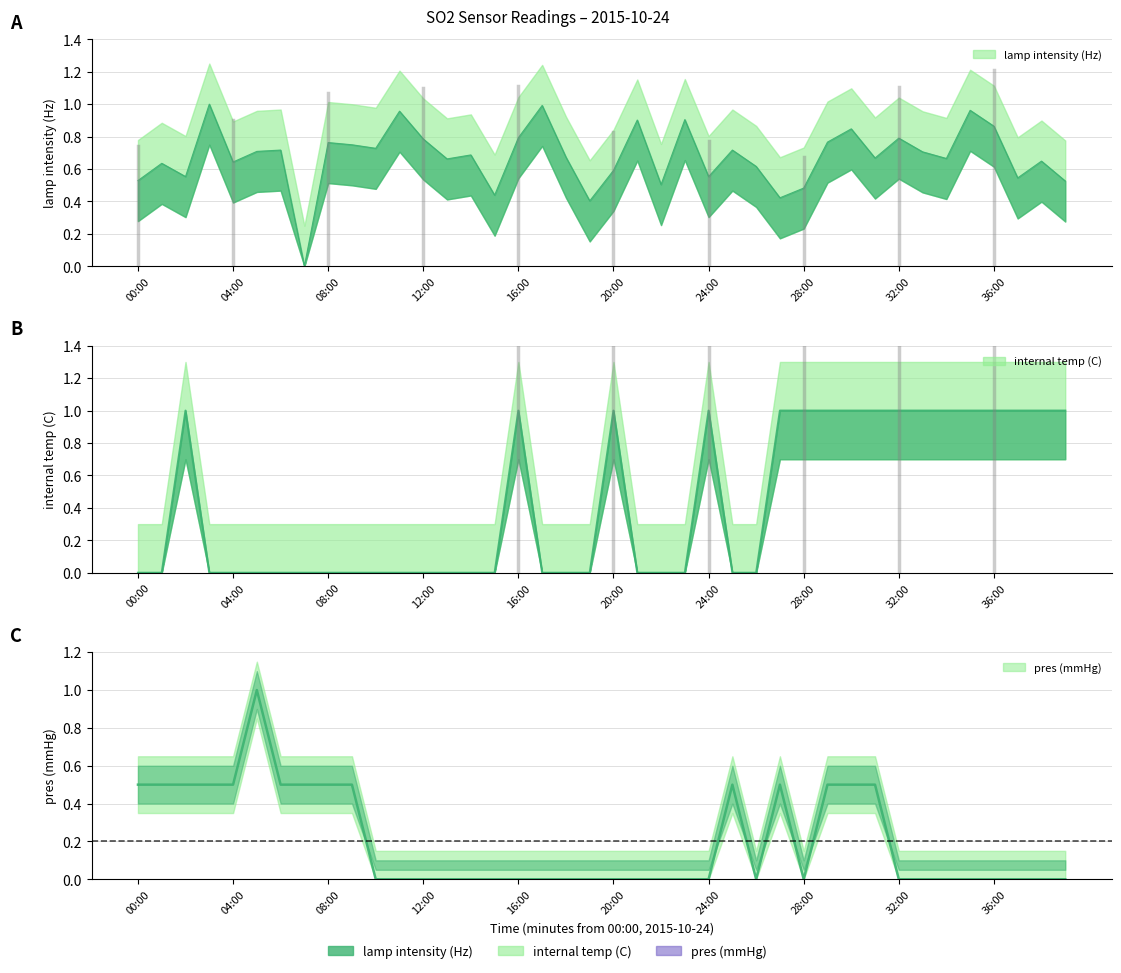

How many distinct data groups are displayed?

3